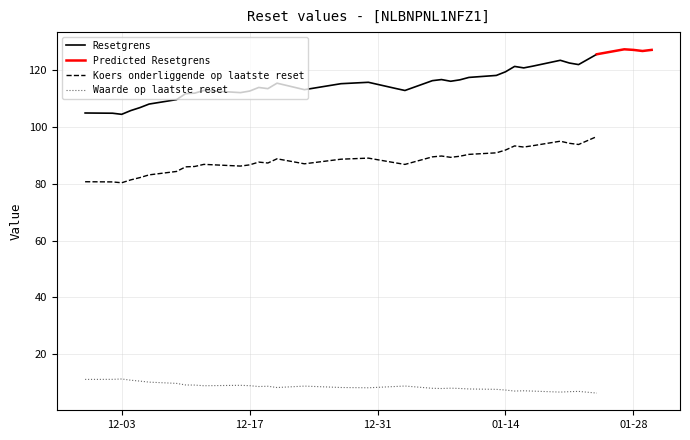

List the series in order of their peak value, highest first.

Resetgrens, Koers onderliggende op laatste reset, Waarde op laatste reset